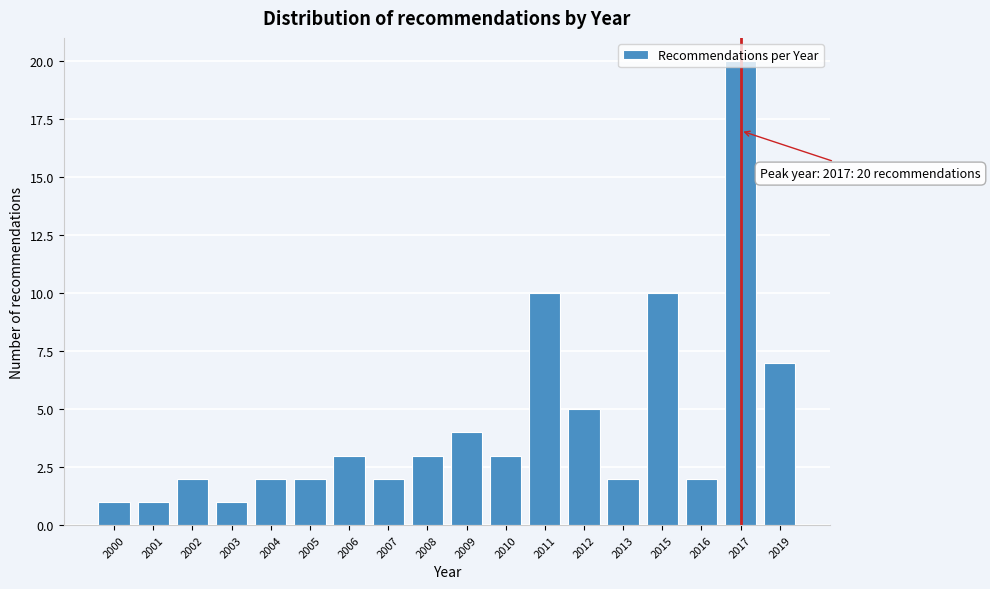

The chart shows a value of 2 at 2006. True or false?

False